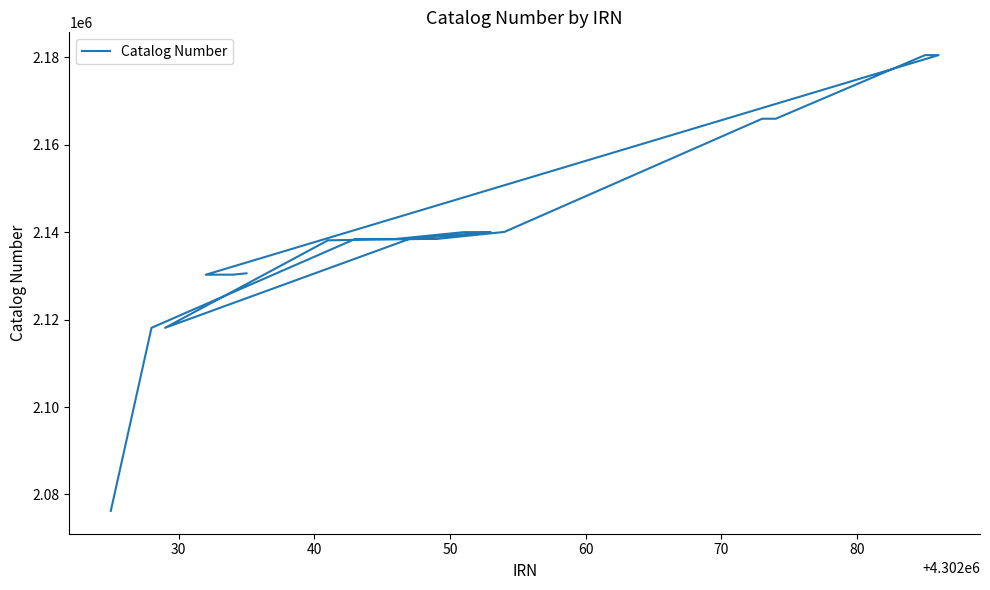

How many interior local valleys (lower than both neighbors) does the data have?

2